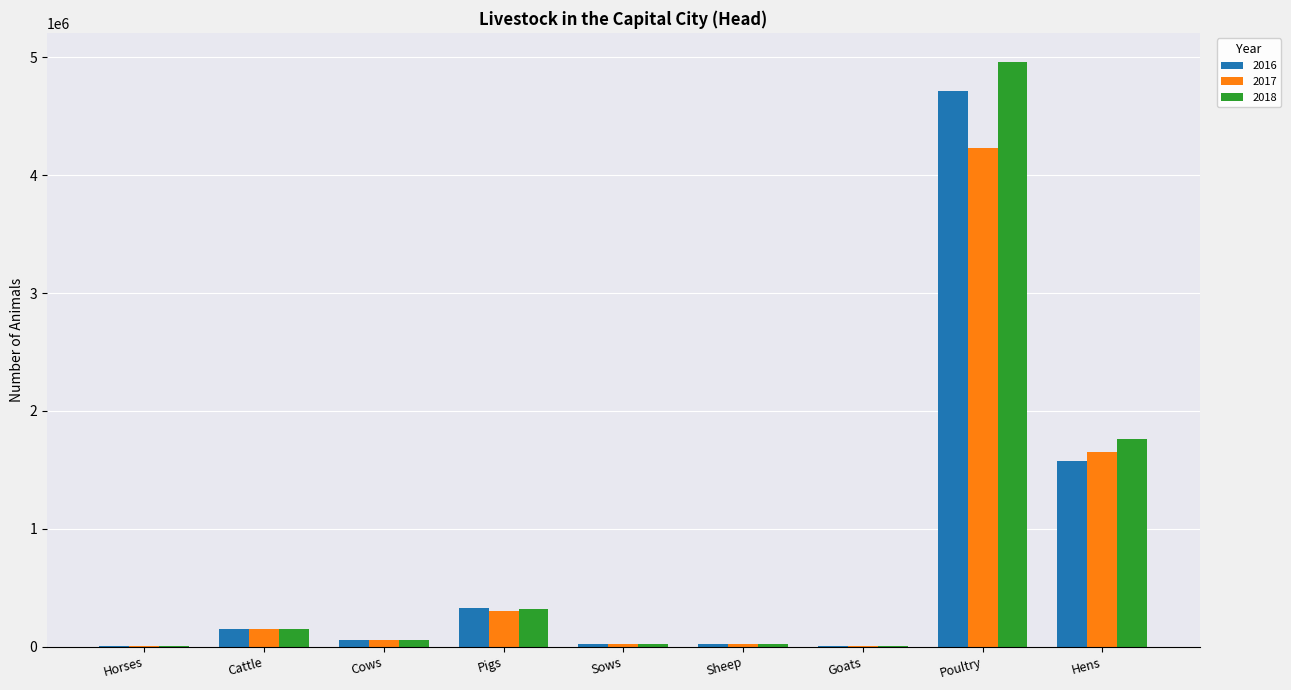

What is the greatest value displayed?

4959820